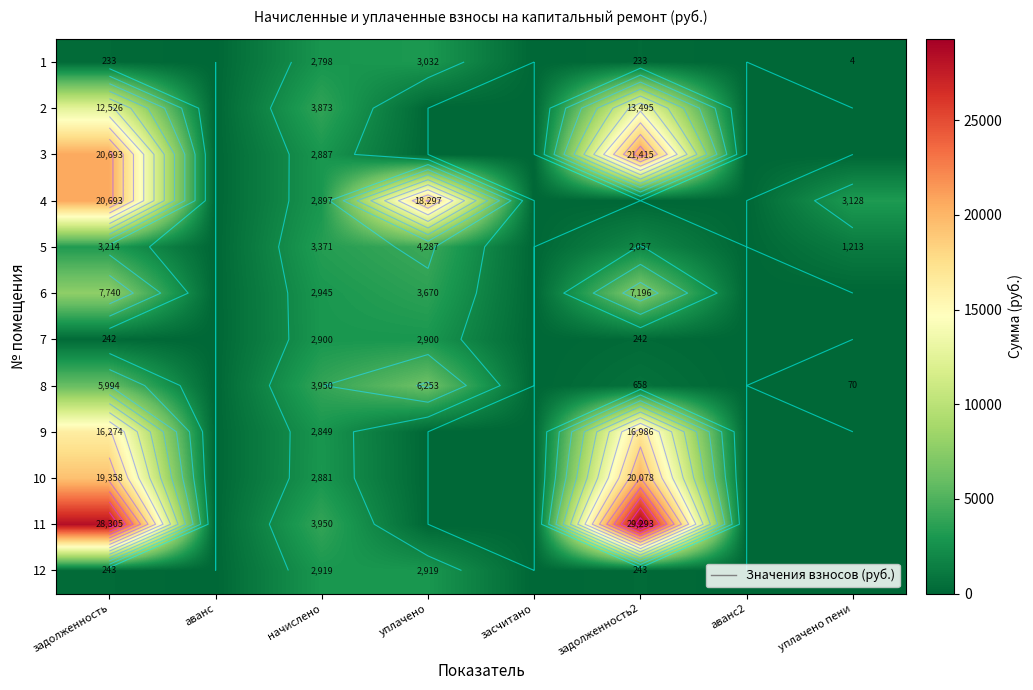

What is the difference between the second highest and second lowest values in the 4 series?

18296.7